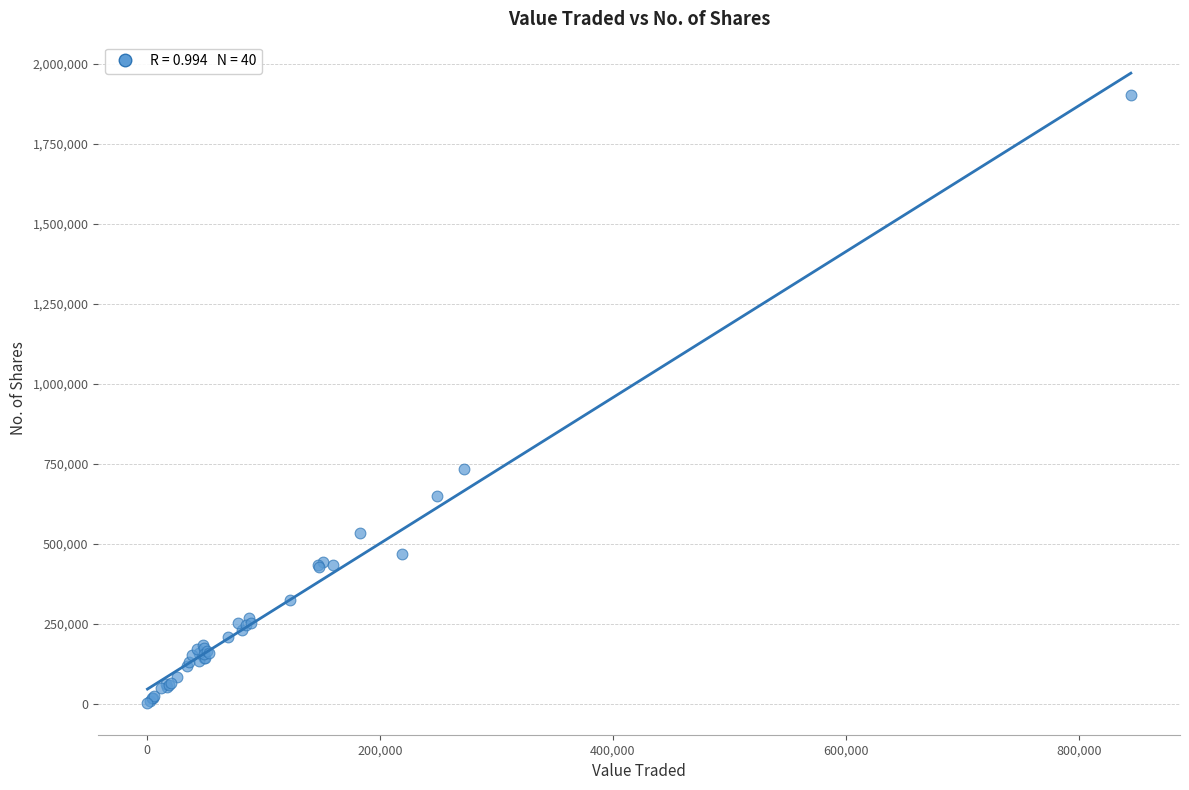

What Y value in the scatter plot is closest to 952581?

734104